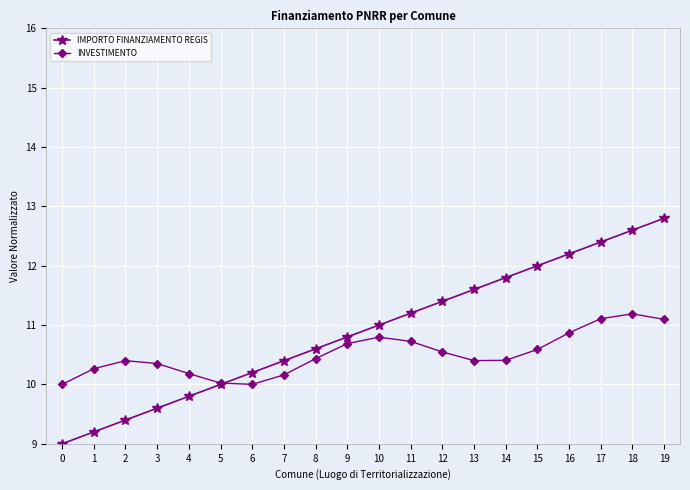

Is this an area chart (filled region under the line)?

No